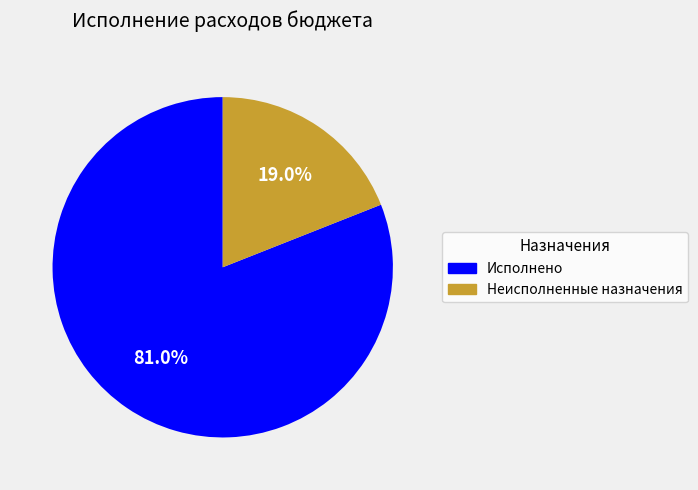

Is it true that Неисполненные назначения is 5% of the pie?

False